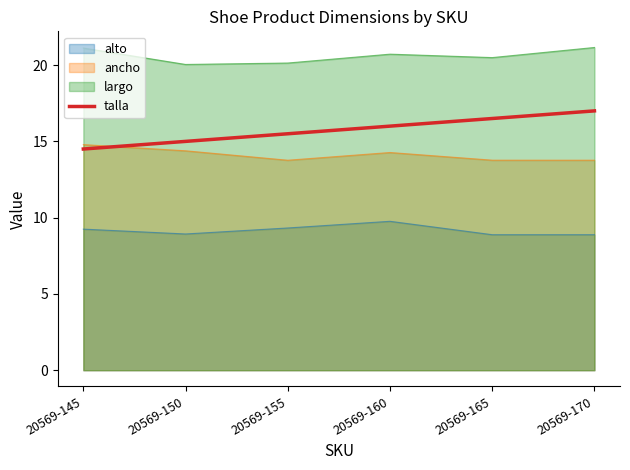

What is the spread (max minus min) of values at 20569-155?

10.8